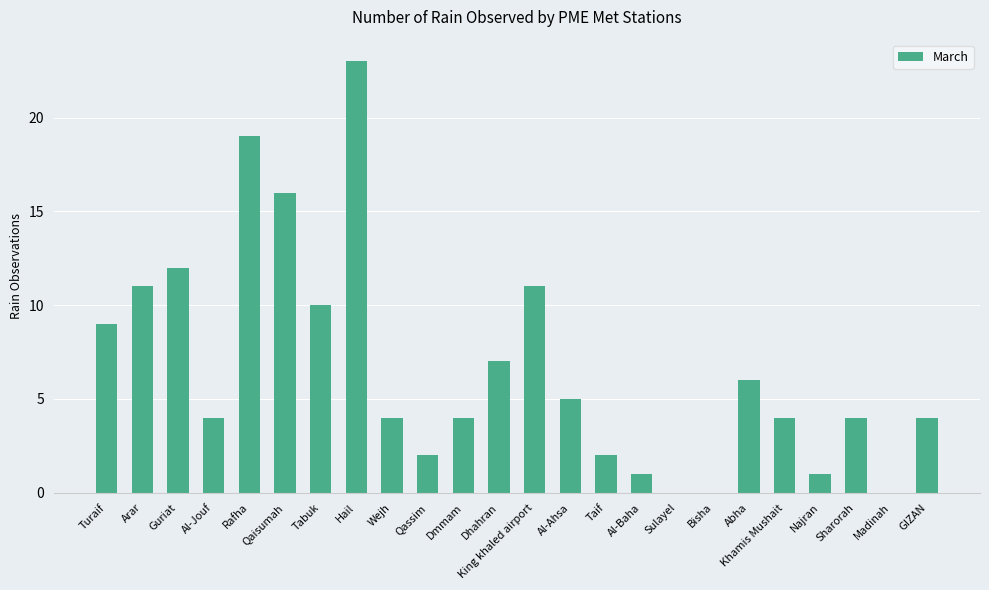

Between Arar and GIZAN, which is larger?

Arar